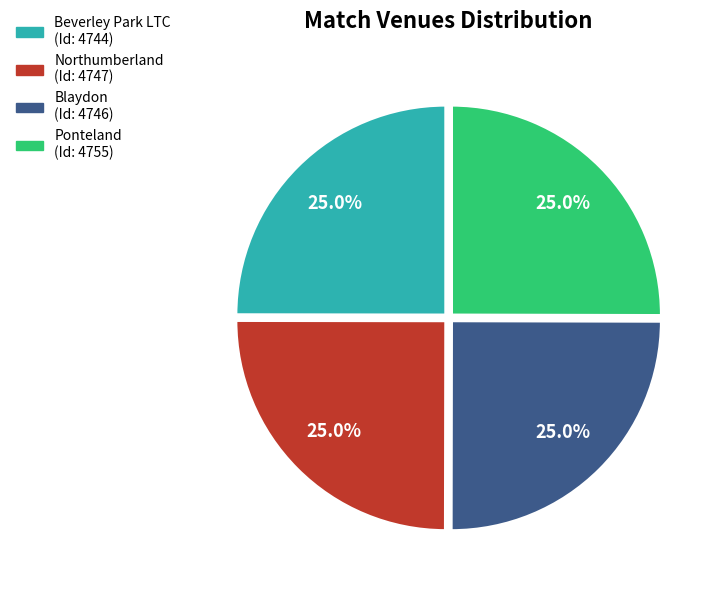

Does any single category account for the majority?

No